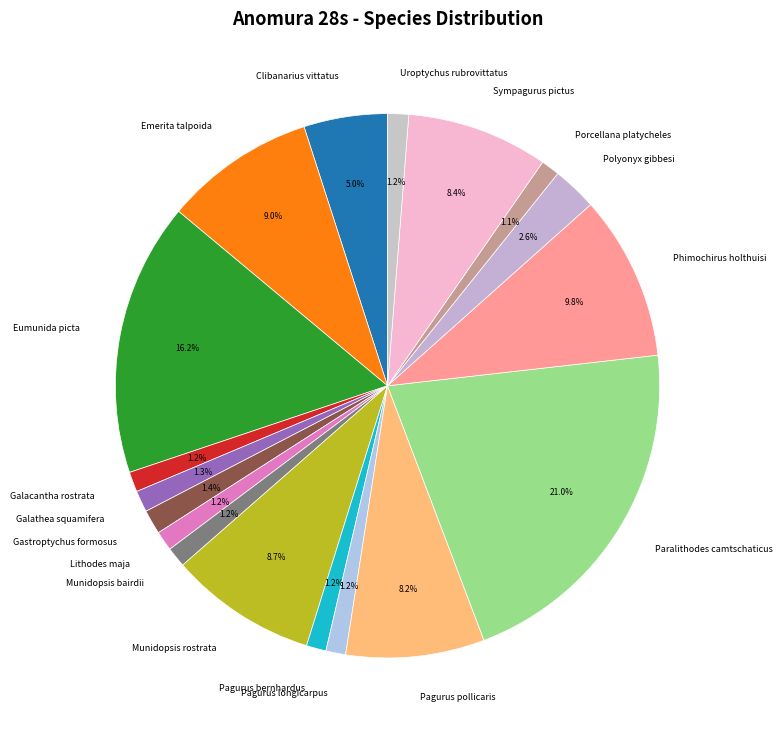

How many segments does this pie chart have?

18